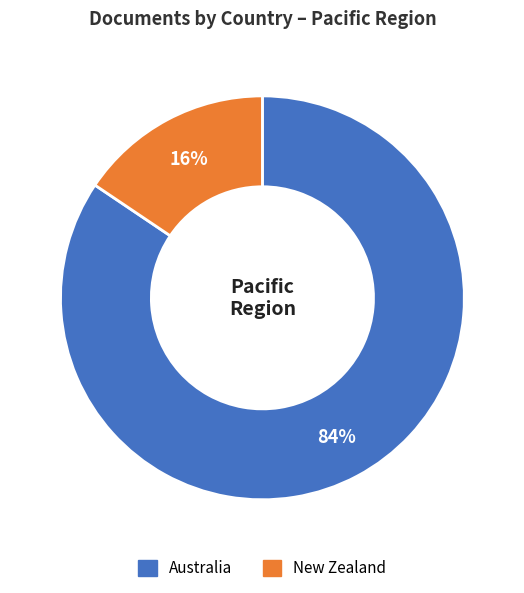

Is it true that New Zealand is 16% of the pie?

True